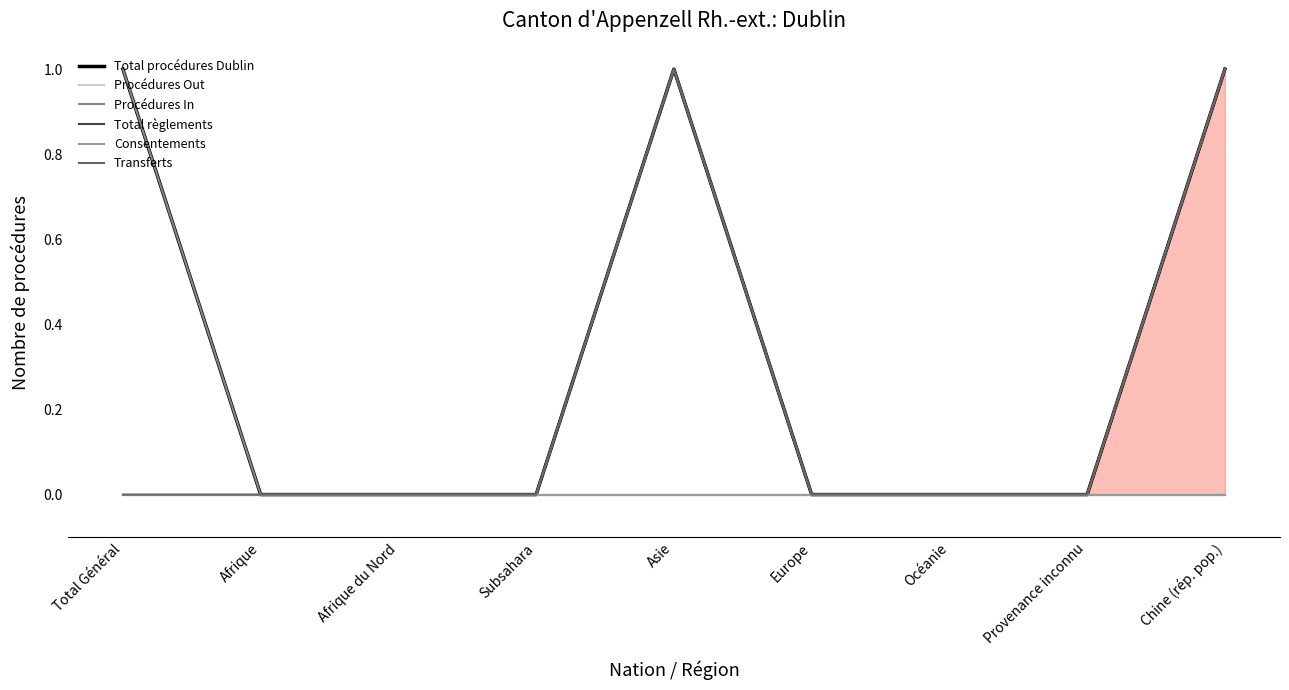

Does the chart have visible grid lines?

No